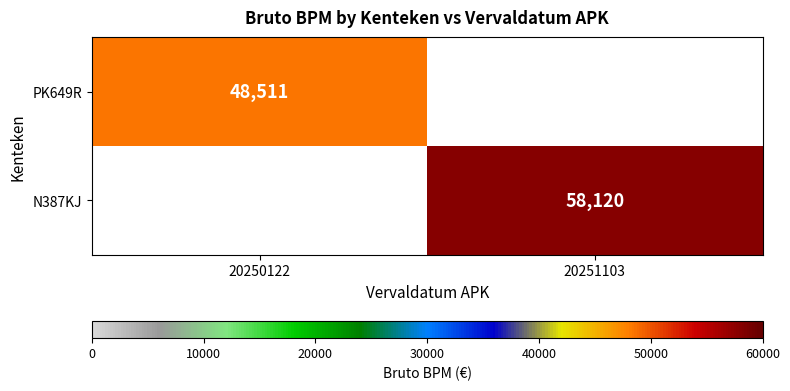

The PK649R series shows 67239 at 20250122. True or false?

False